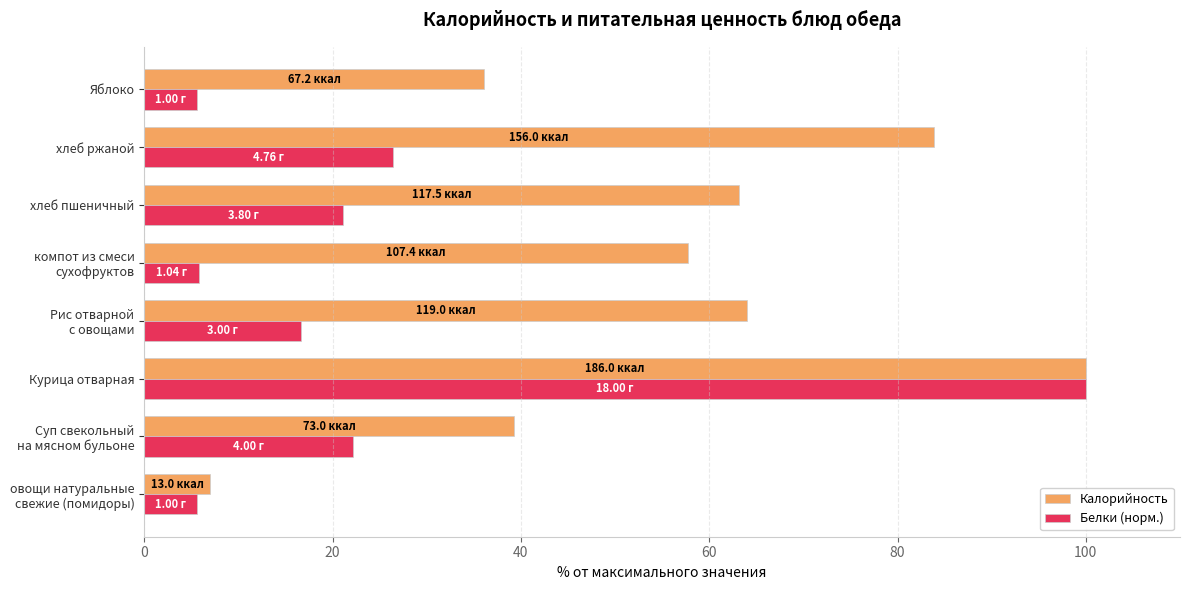

What is the difference between the maximum and minimum values in the Белки (норм.) series?

94.4